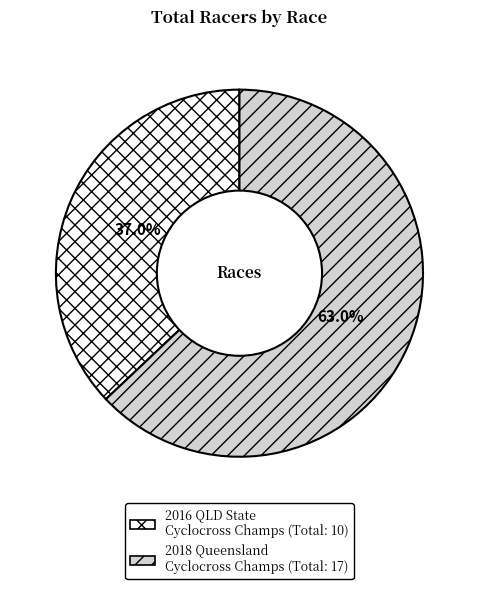

Is there a majority slice in this chart?

Yes